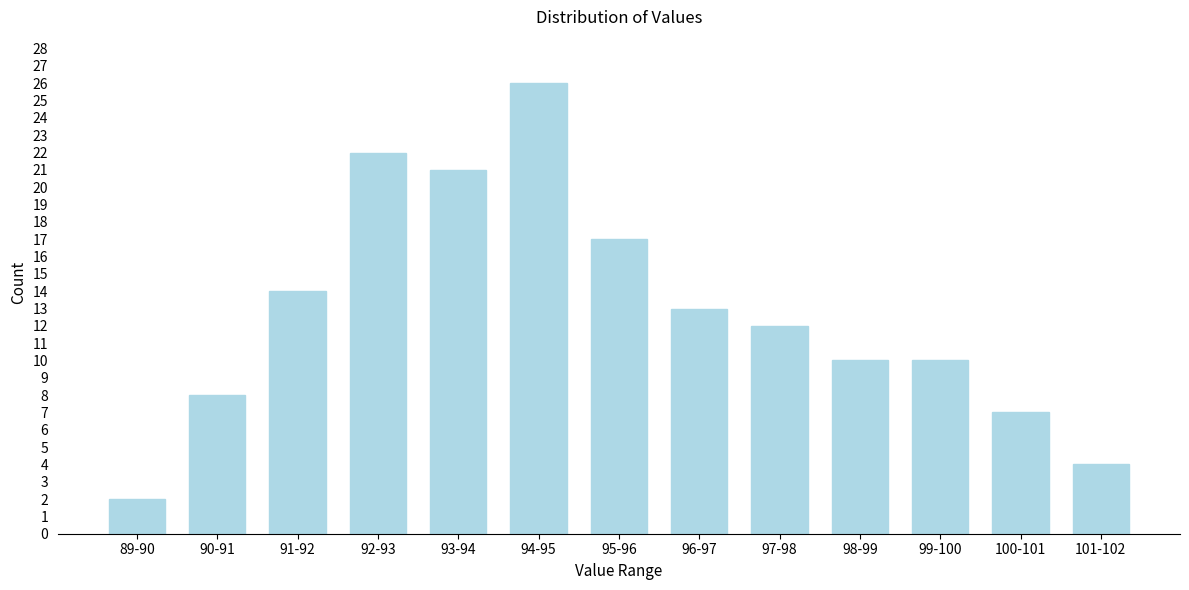

Reading left to right, extract all data points from this chart.

89-90=2	90-91=8	91-92=14	92-93=22	93-94=21	94-95=26	95-96=17	96-97=13	97-98=12	98-99=10	99-100=10	100-101=7	101-102=4